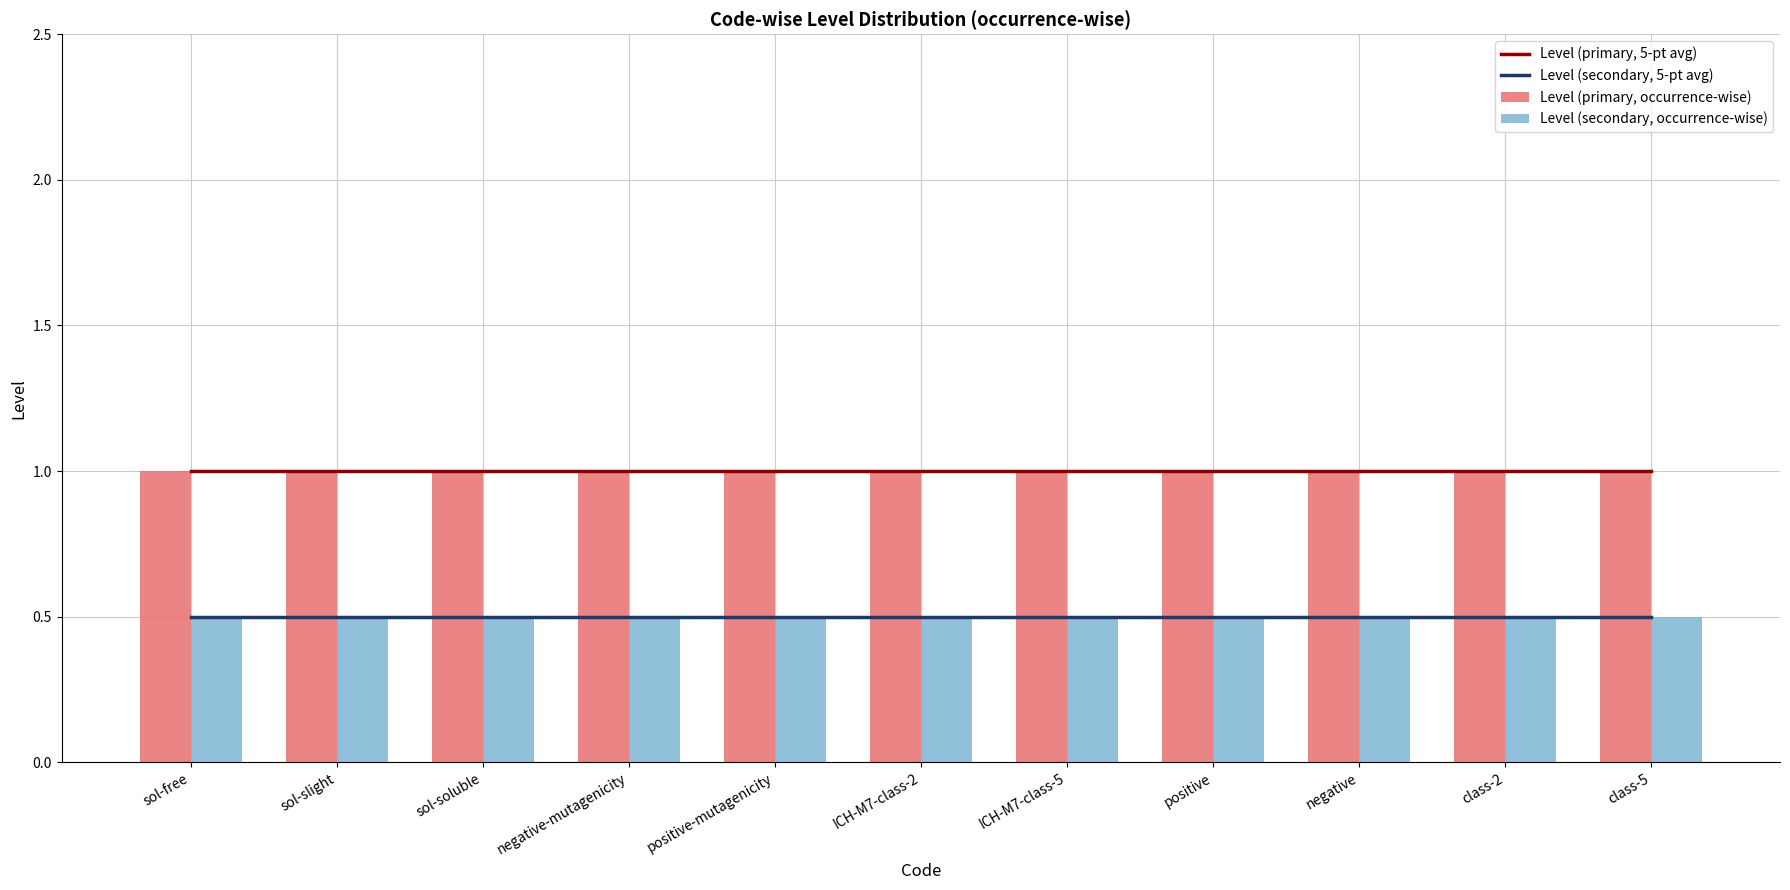

The value of Level (primary, 5-pt avg) at sol-soluble is 0.3. True or false?

False